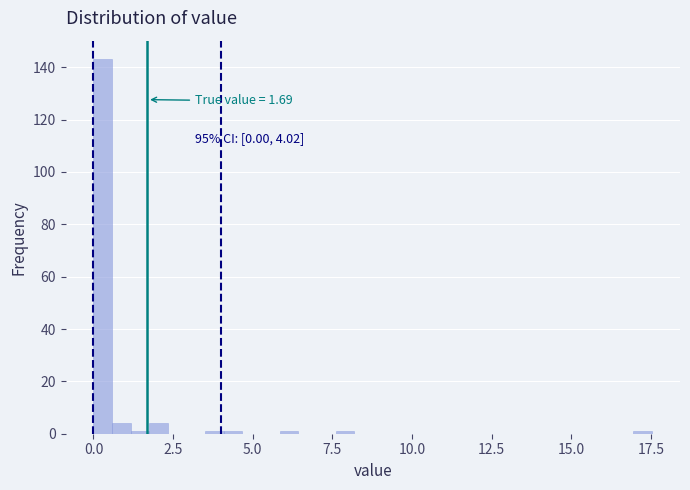

Around what value on the x-axis is the tallest bar? Give the approximate position of its centre, as read against the axis.

0.5